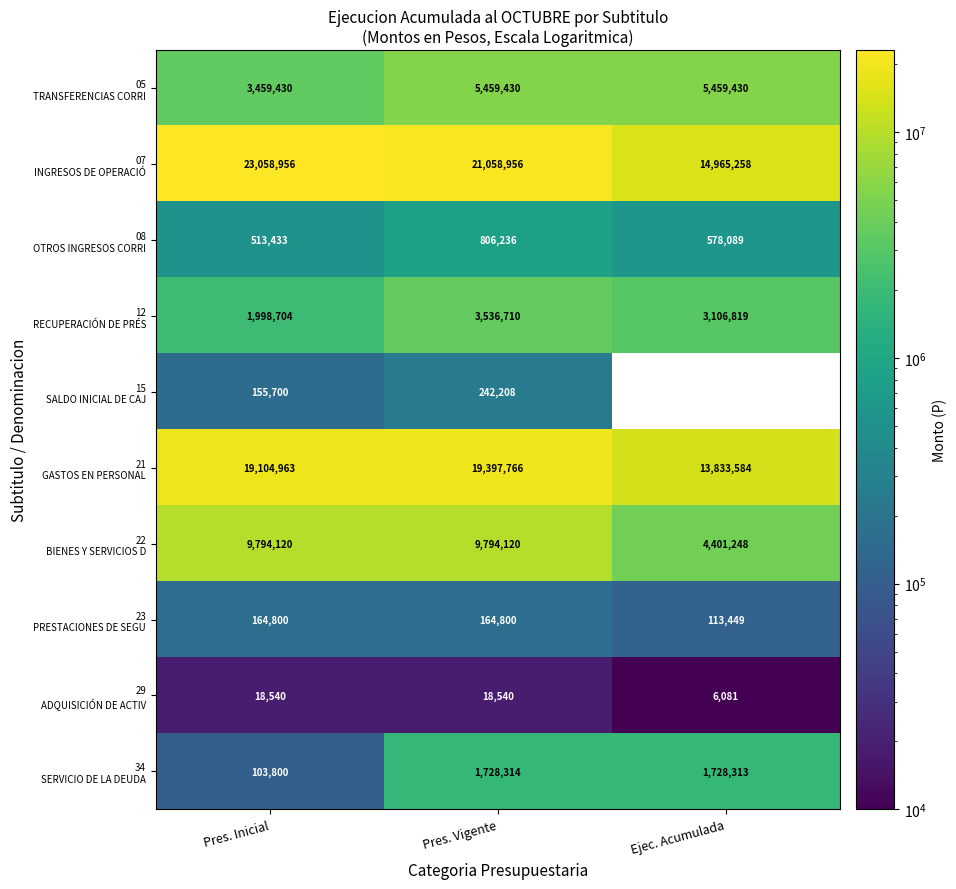

What is the spread (max minus min) of values at Pres. Inicial?

23040416